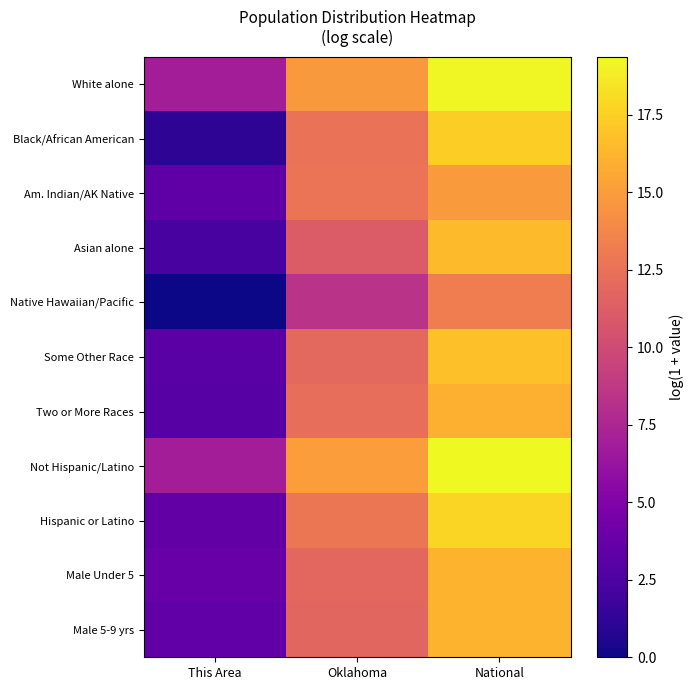

Rank the series by their maximum value, from lowest to highest.

Native Hawaiian/Pacific, Am. Indian/AK Native, Two or More Races, Male Under 5, Male 5-9 yrs, Asian alone, Some Other Race, Black/African American, Hispanic or Latino, White alone, Not Hispanic/Latino